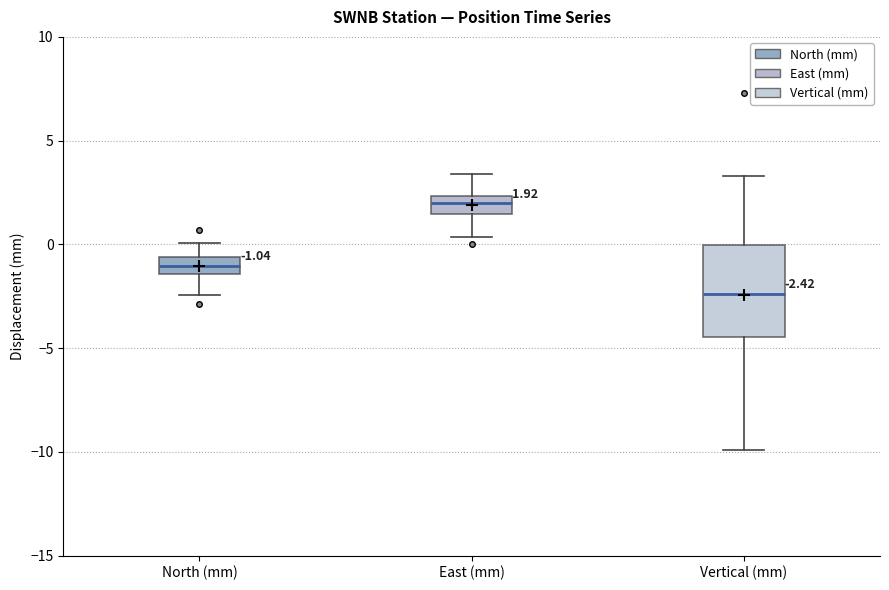

Which box has the highest median line?

East (mm)